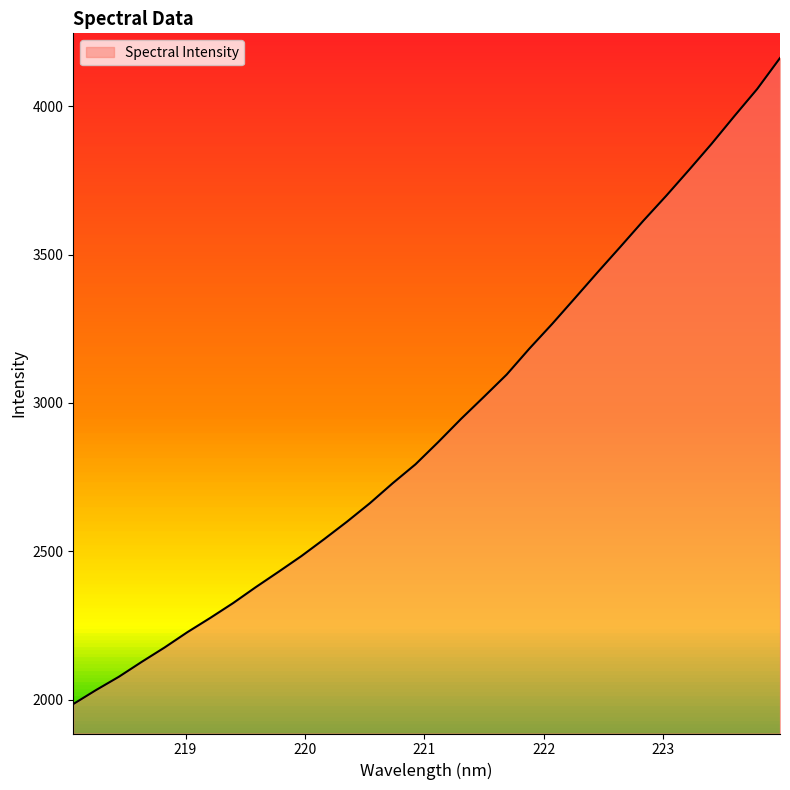

What is the difference between the maximum and minimum values?

2177.7